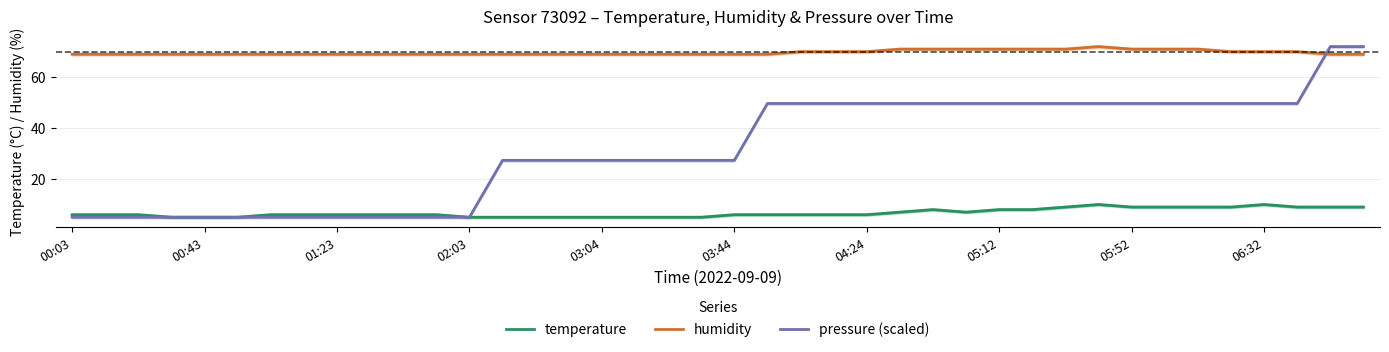

What is the minimum value for temperature?

5.0